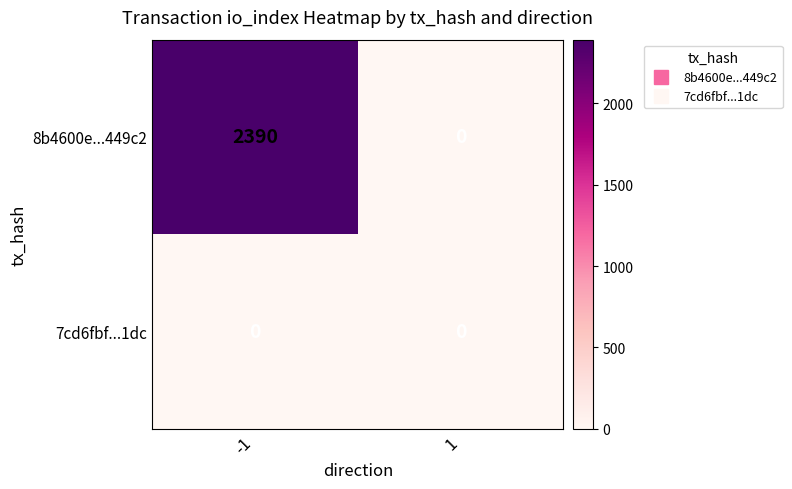

Reading left to right, extract all data points from this chart.

8b4600e...449c2: -1=2390	1=0
7cd6fbf...1dc: -1=0	1=0